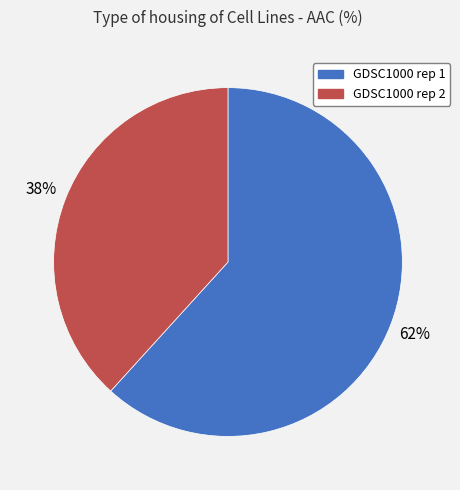

Which category has the biggest portion of the pie?

GDSC1000 rep 1